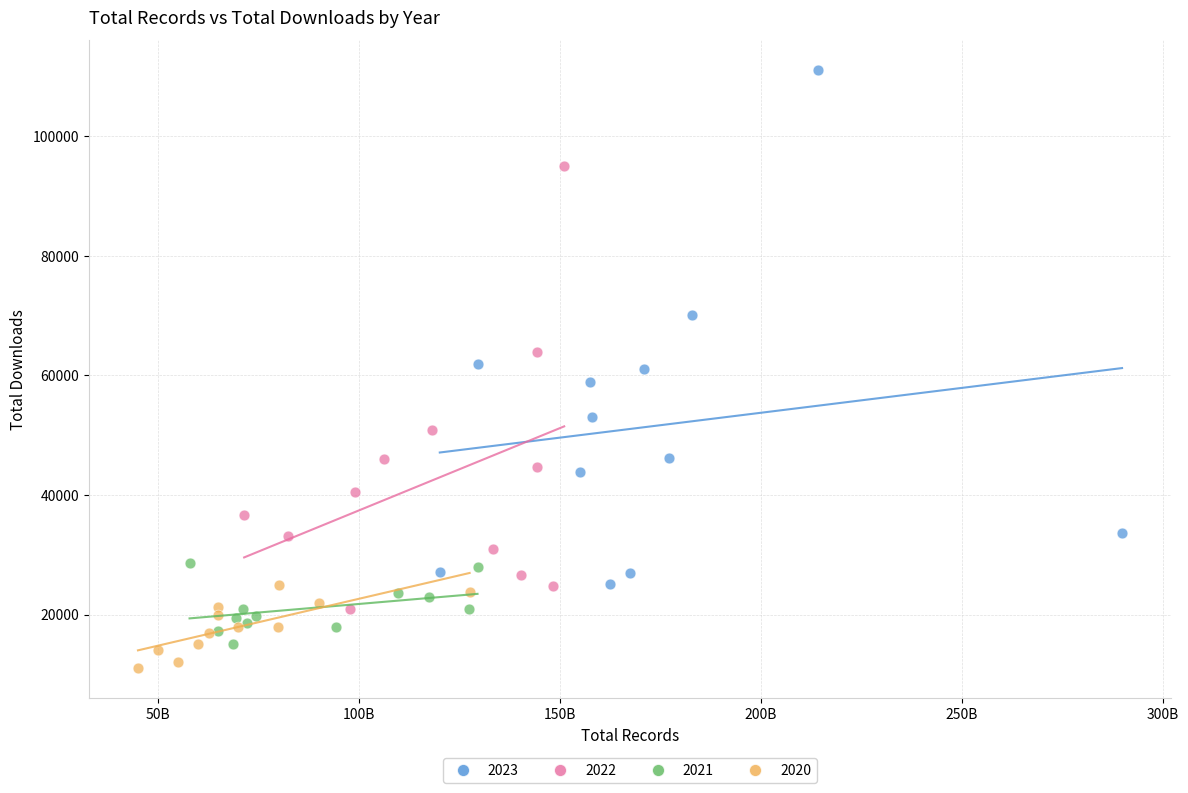

Which series reaches the maximum Y coordinate?

2023